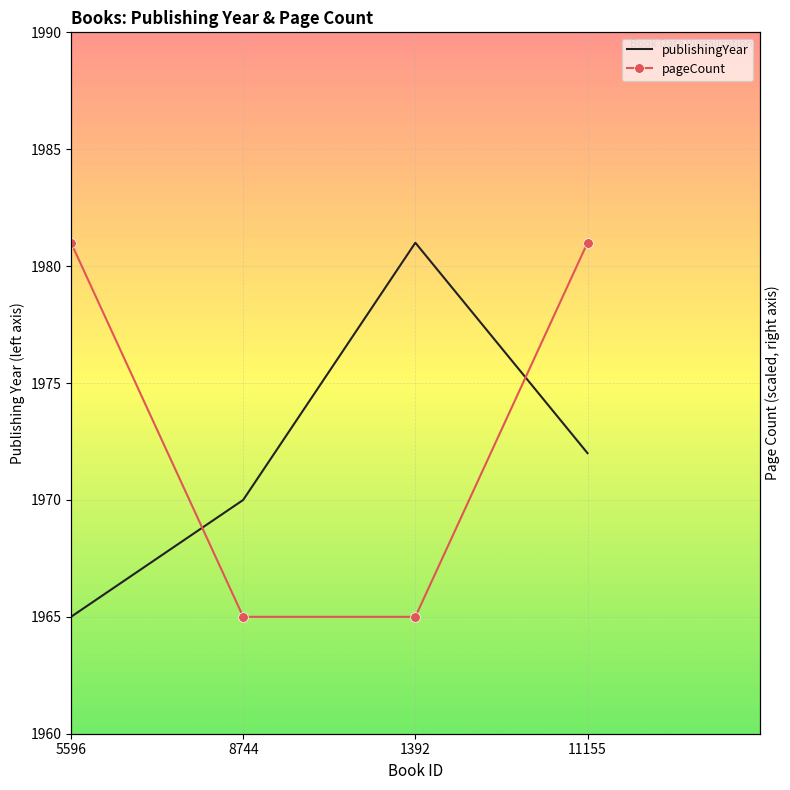

Which series ends up on top after the final intersection of publishingYear and pageCount?

pageCount